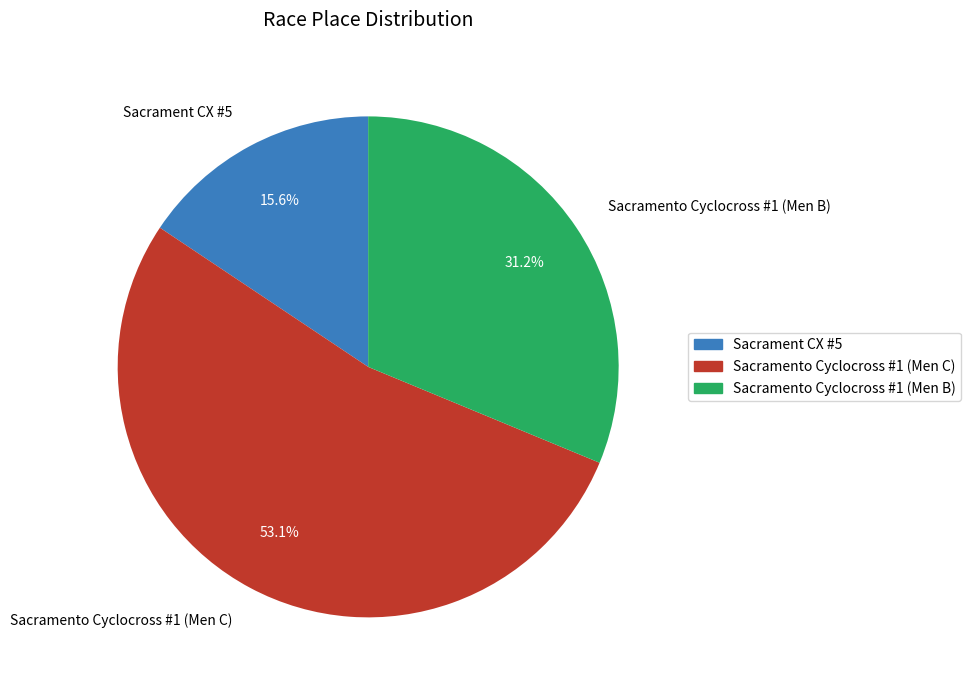

Which slice is the smallest?

Sacrament CX #5